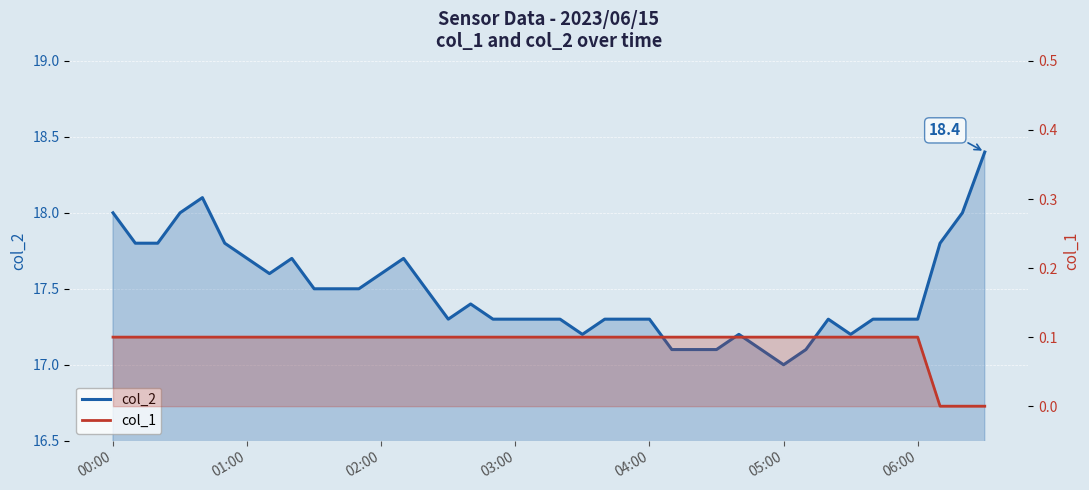

Does the chart display data point markers on the line(s)?

No